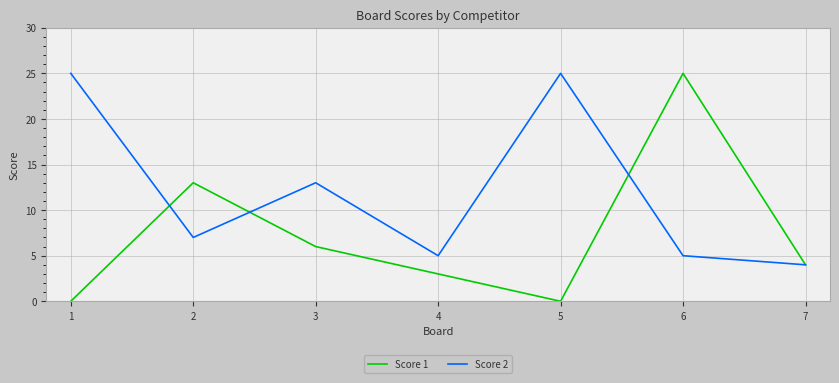

What is the difference between the Score 2 values at 3 and 6?

8